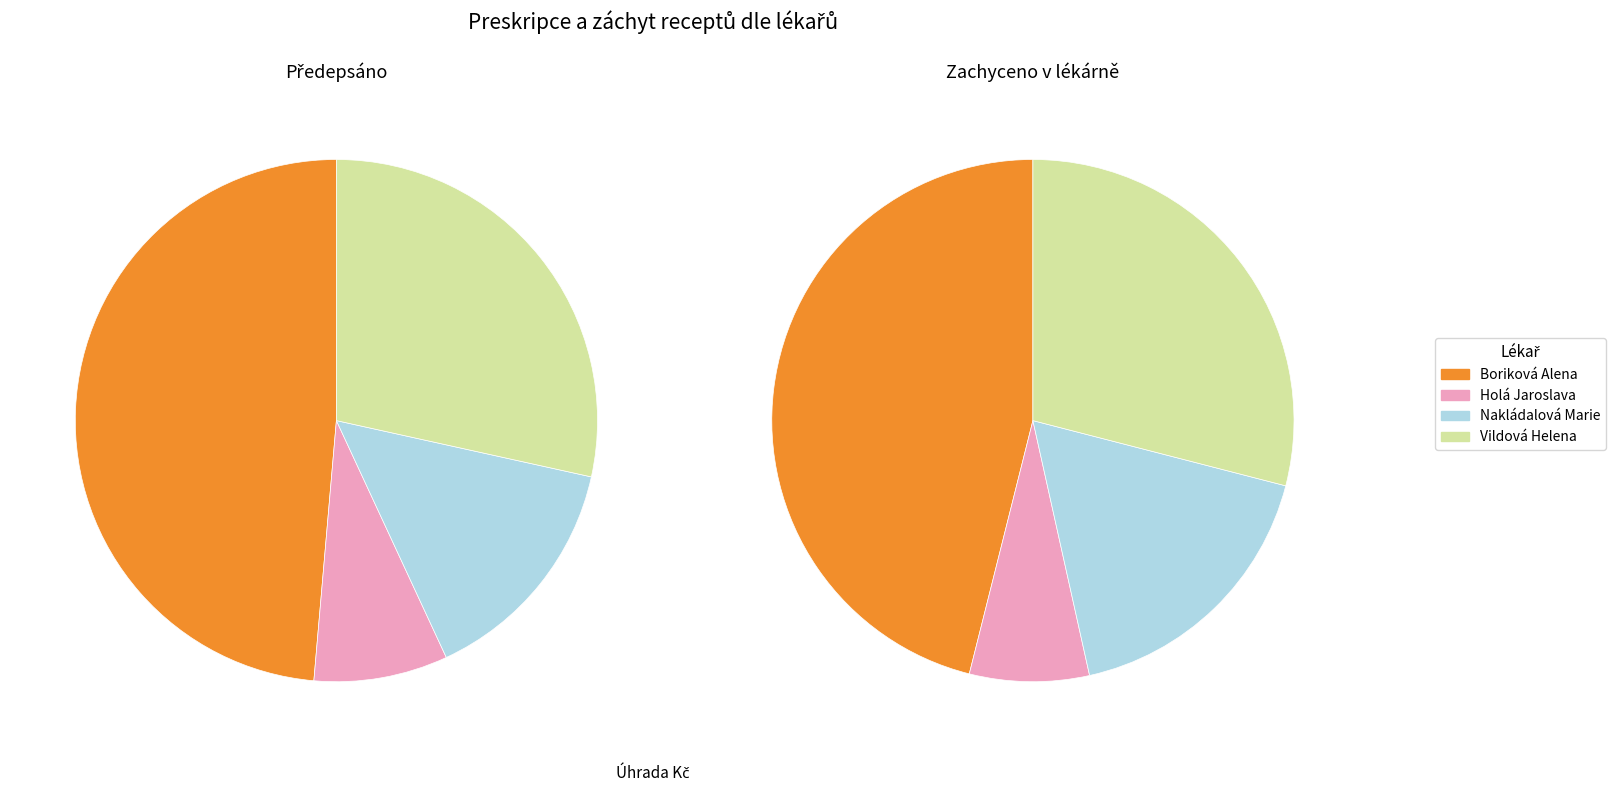

To the nearest percent, what is the average slice percentage?

25%